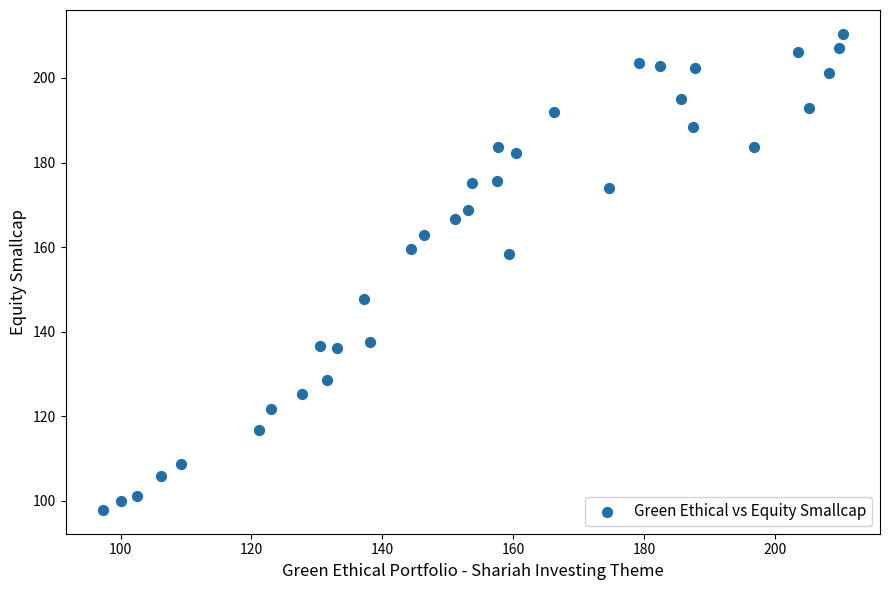

What is the range of Y values (max minus min)?

112.6